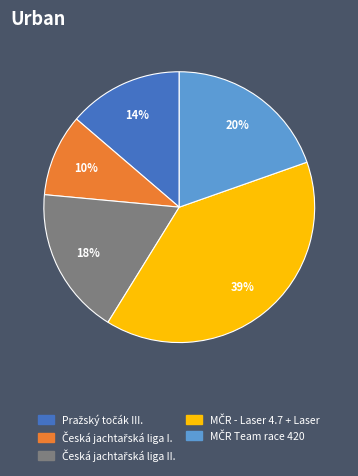

Is there any slice that represents more than half of the pie?

No